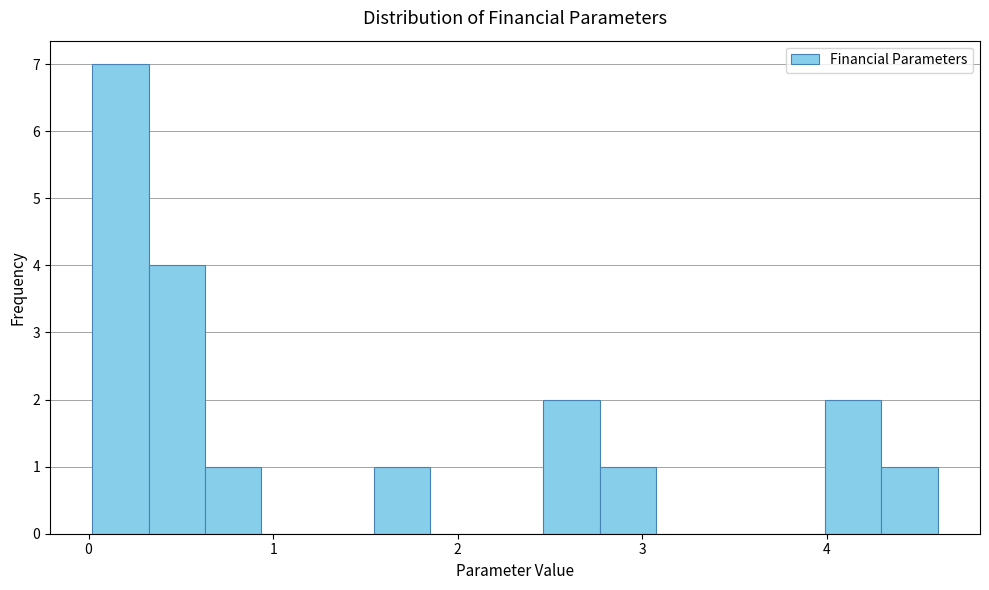

Around what value on the x-axis is the tallest bar? Give the approximate position of its centre, as read against the axis.

0.2